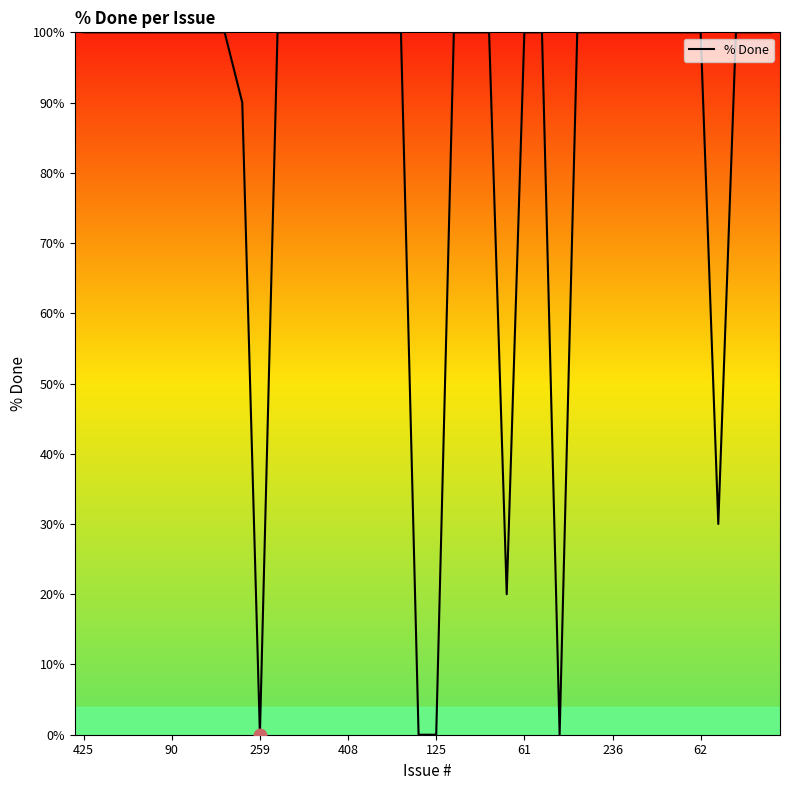

What is the maximum value shown in the chart?

100